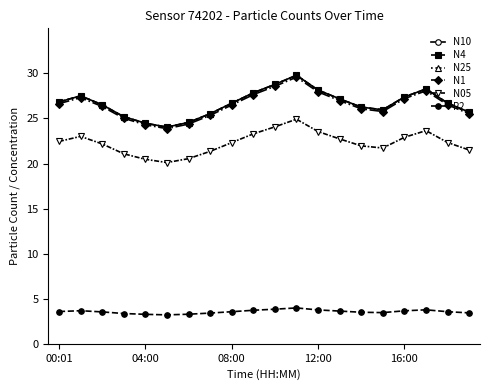

True or false: N05 and P2 intersect in this chart.

False